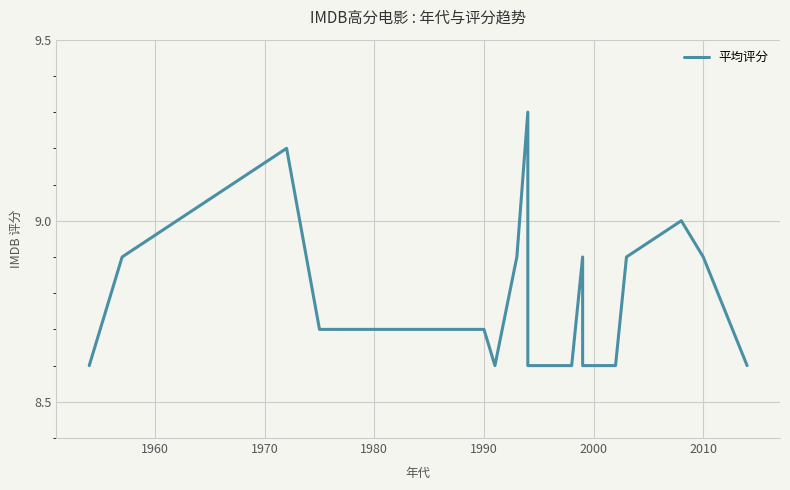

True or false: there are more than 0 points higher than both neighbors.

True